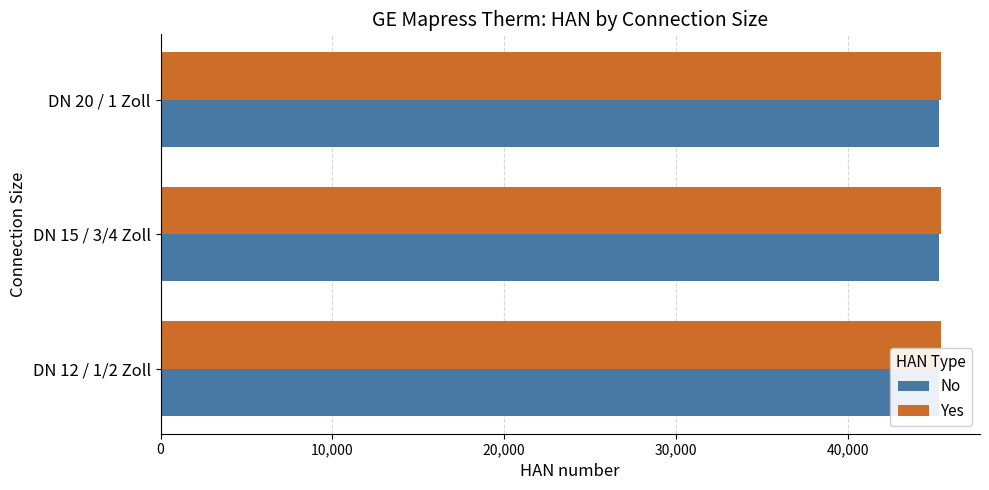

Which series changed the most between DN 12 / 1/2 Zoll and DN 20 / 1 Zoll?

Yes